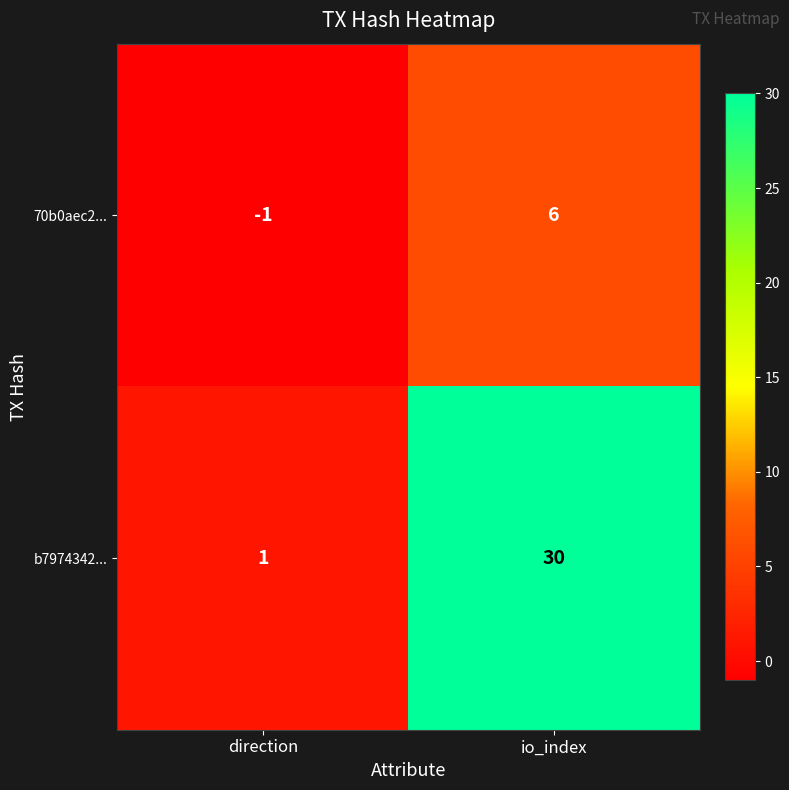

How many series are shown in this chart?

2